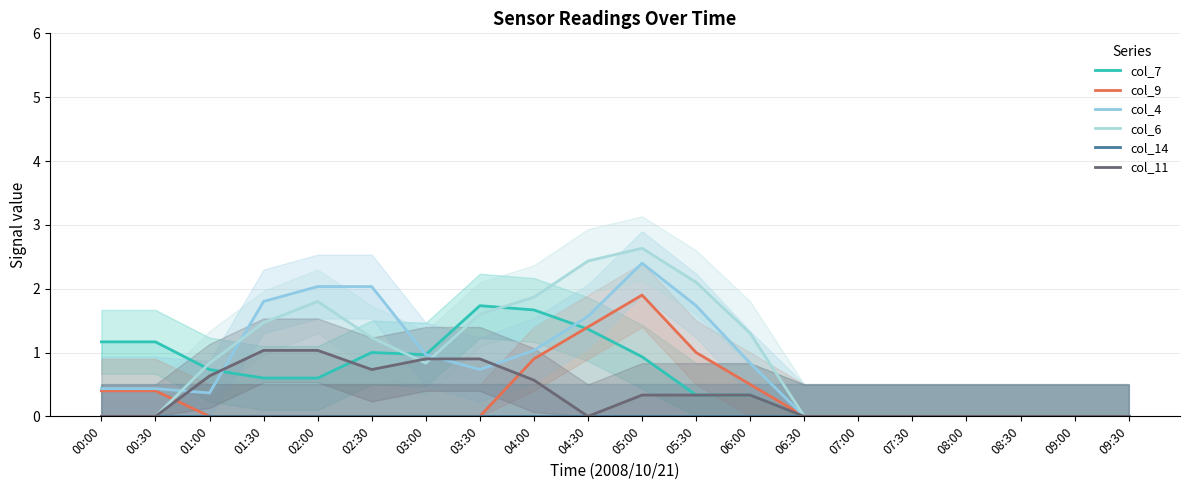

Rank the series by their maximum value, from highest to lowest.

col_6, col_4, col_9, col_7, col_11, col_14